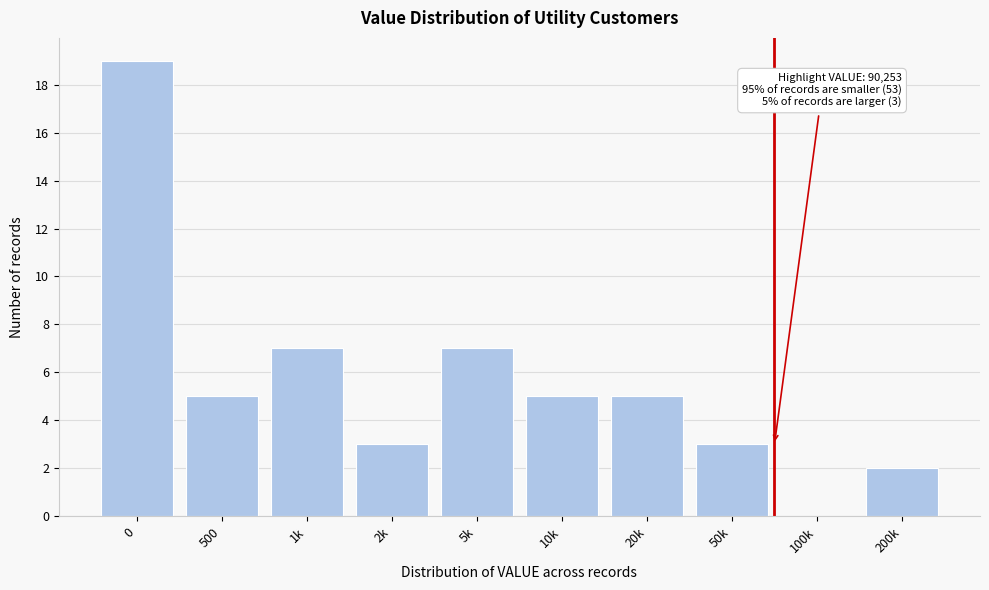

Reading left to right, what are all the values shown in this chart?

0=19	500=5	1k=7	2k=3	5k=7	10k=5	20k=5	50k=3	100k=0	200k=2